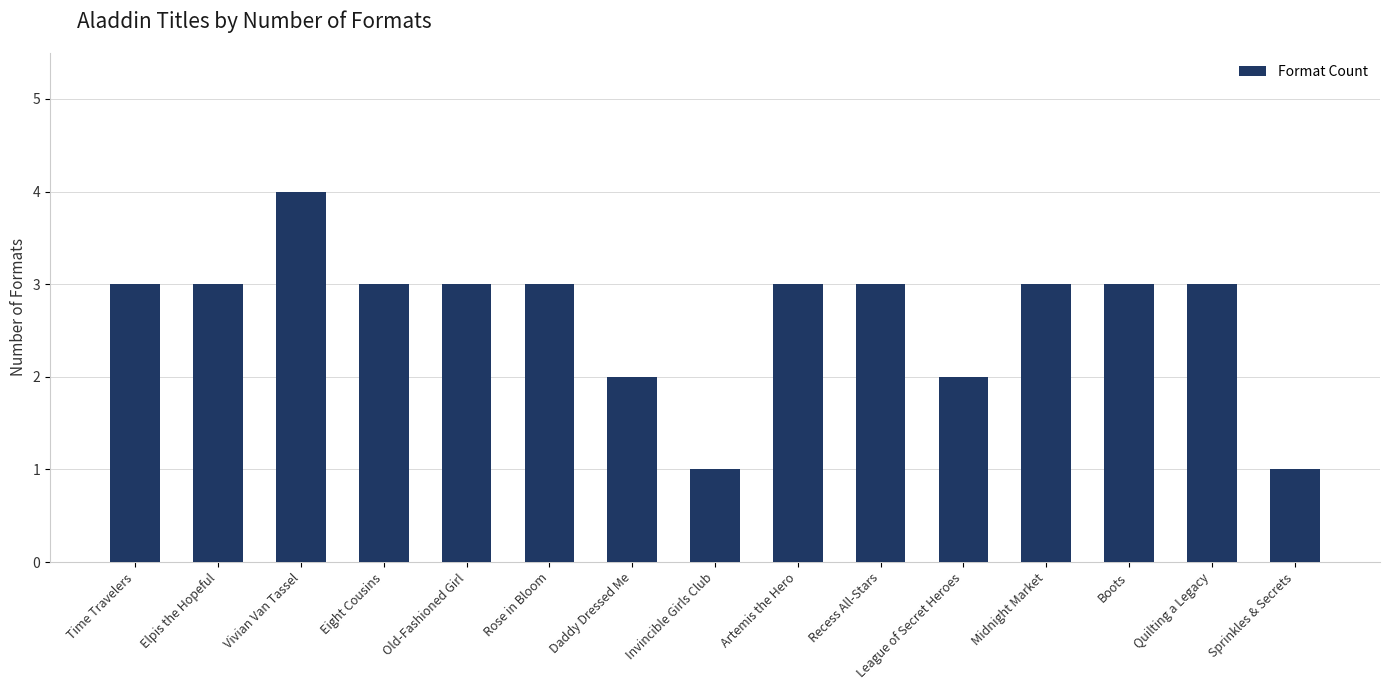

Count the values in the range 2 to 3.

12